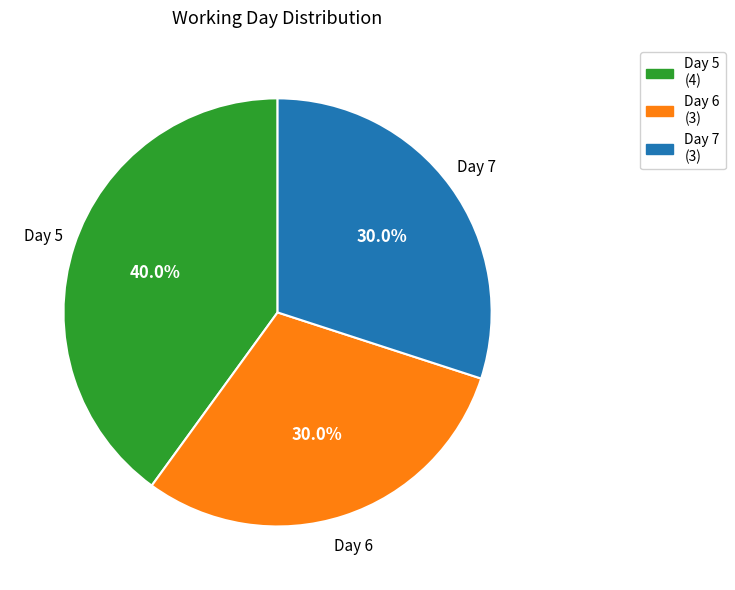

Which category has the biggest portion of the pie?

Day 5 (4)